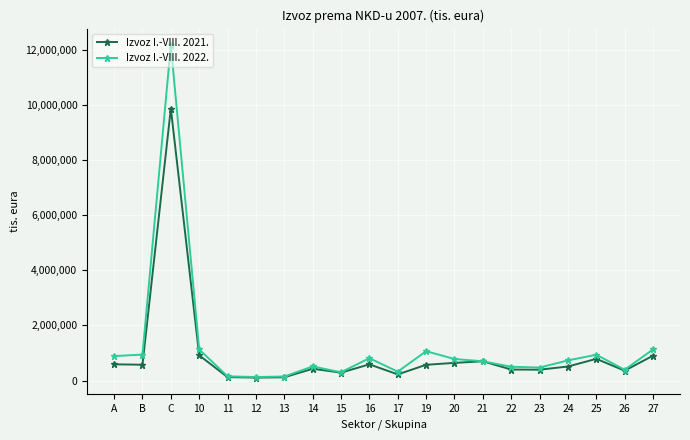

Does the chart display data point markers on the line(s)?

Yes